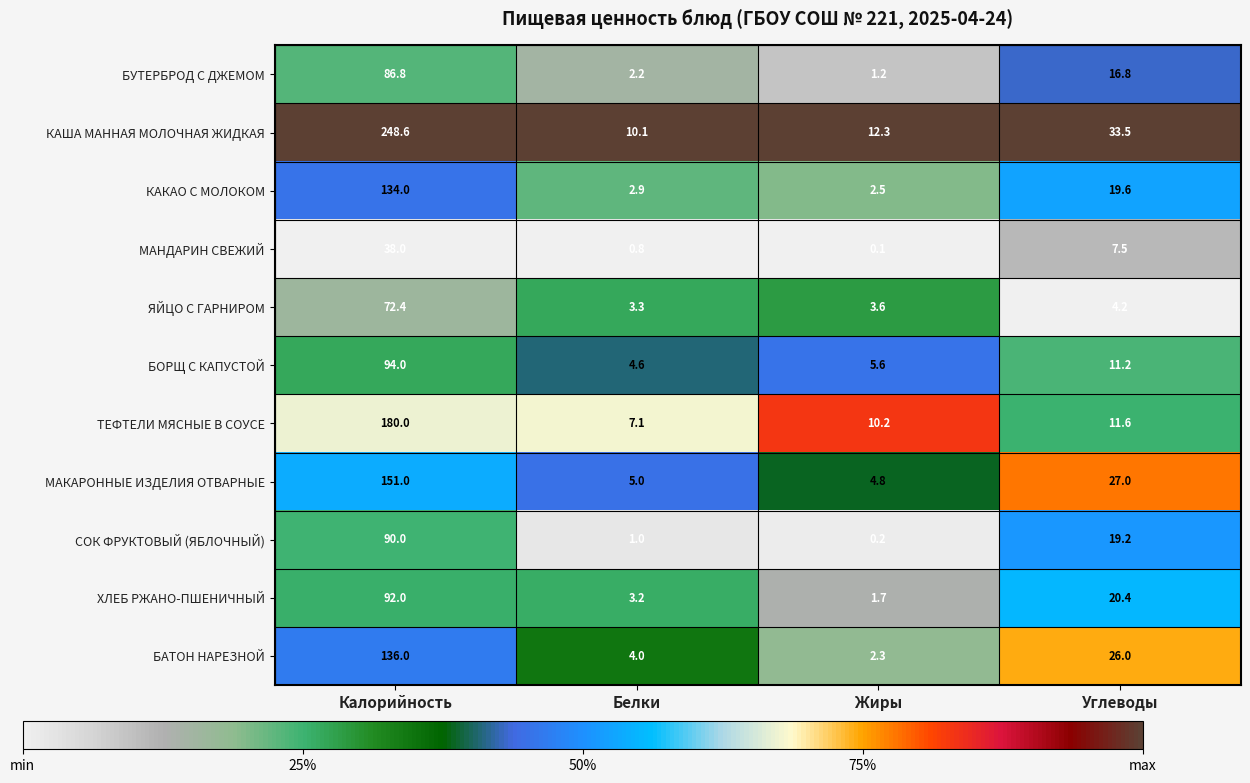

At which category does the chart reach its minimum across all series?

Жиры